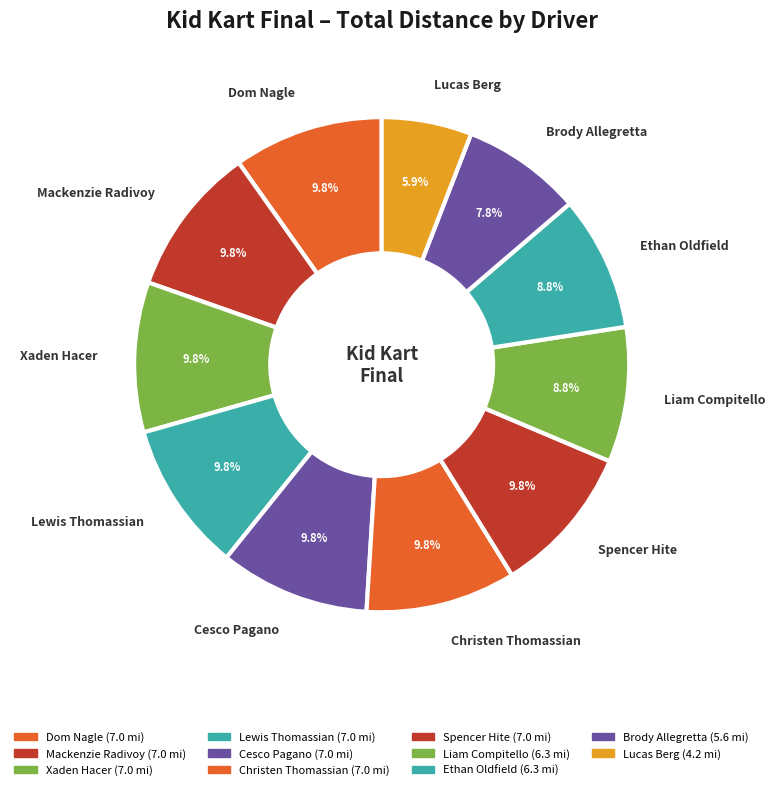

How much of the chart is everything except Brody Allegretta?

92.2%